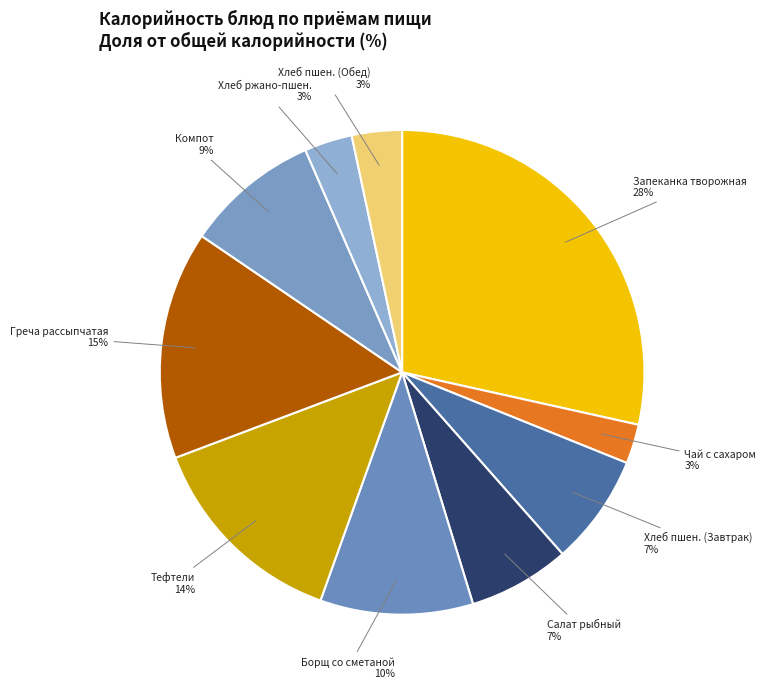

Count the number of slices in the pie.

10